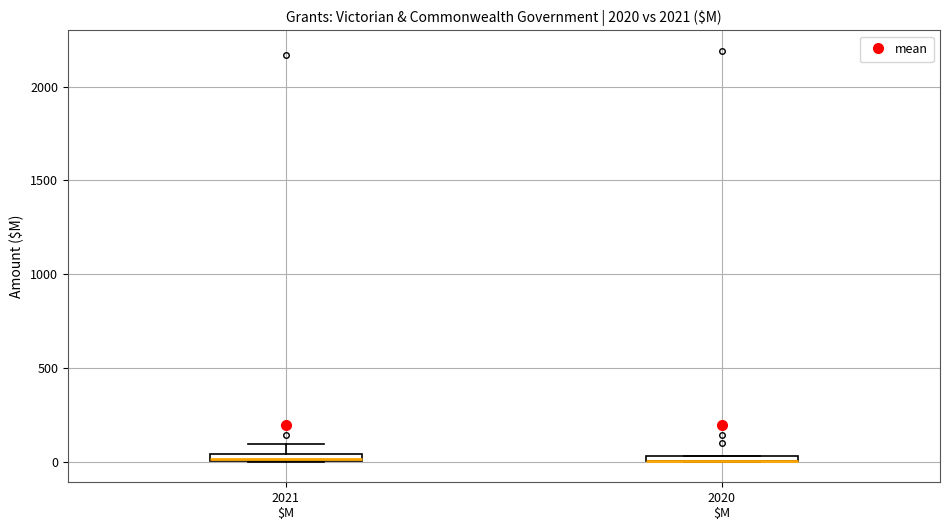

Where is the lower edge of the box for 2021 $M on the y-axis? The values are not printed on the chart, so give them approximately, as read against the axis.

0